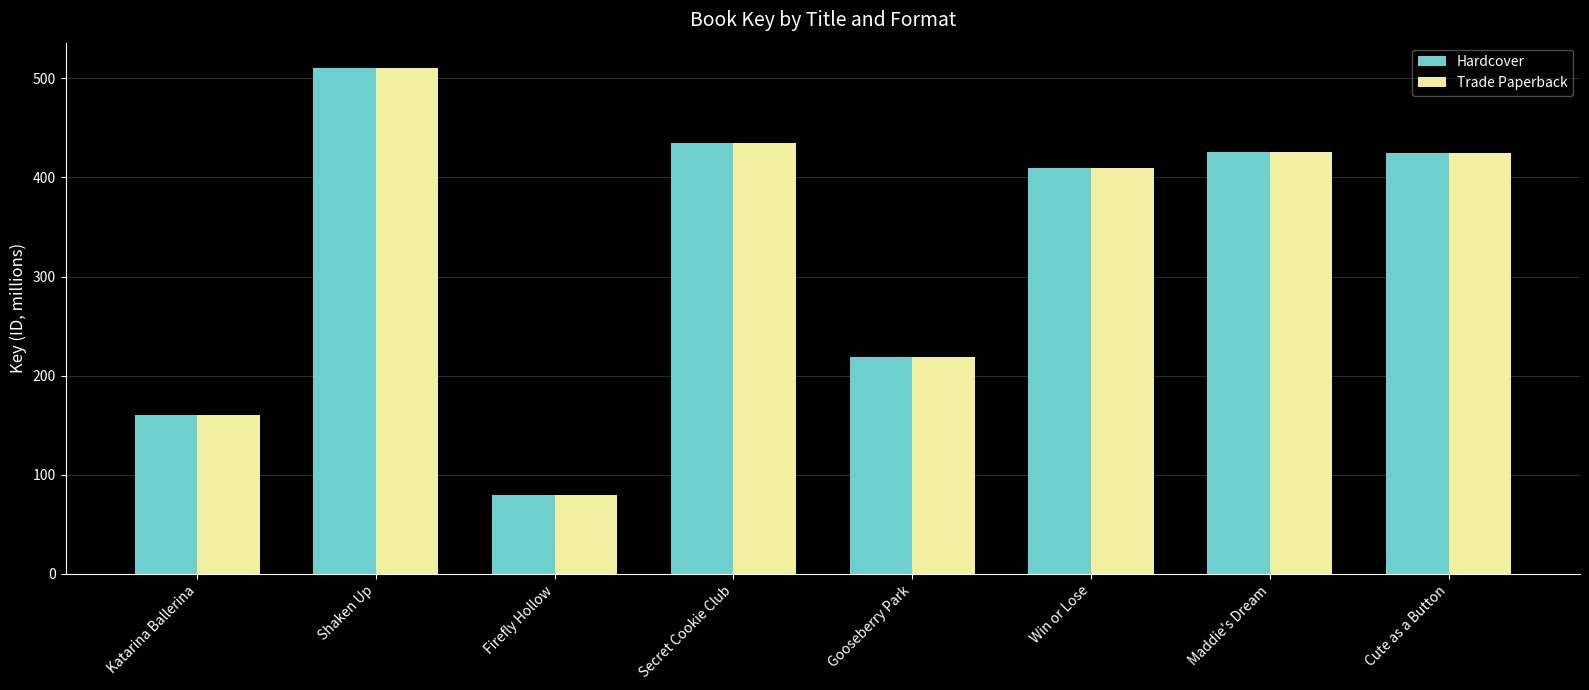

The value of Hardcover at Shaken Up is 688.1. True or false?

False